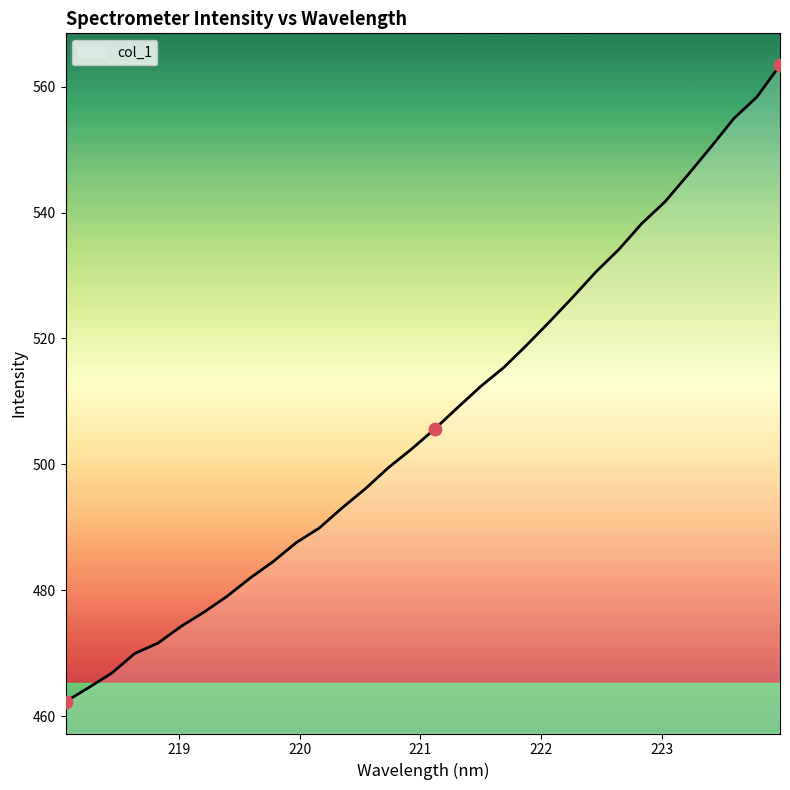

What is the maximum value shown in the chart?

563.4